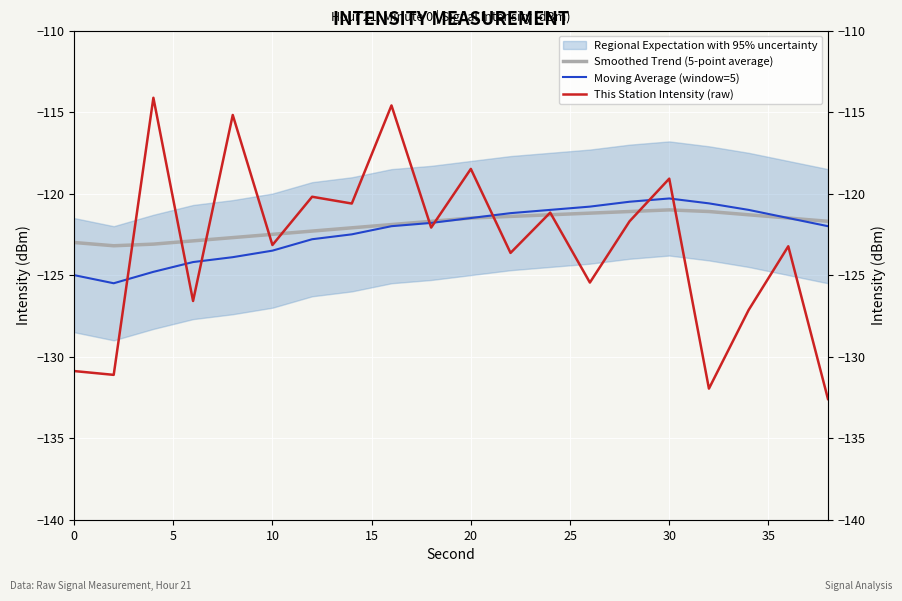

At how many categories does at least one series exceed -120?

5